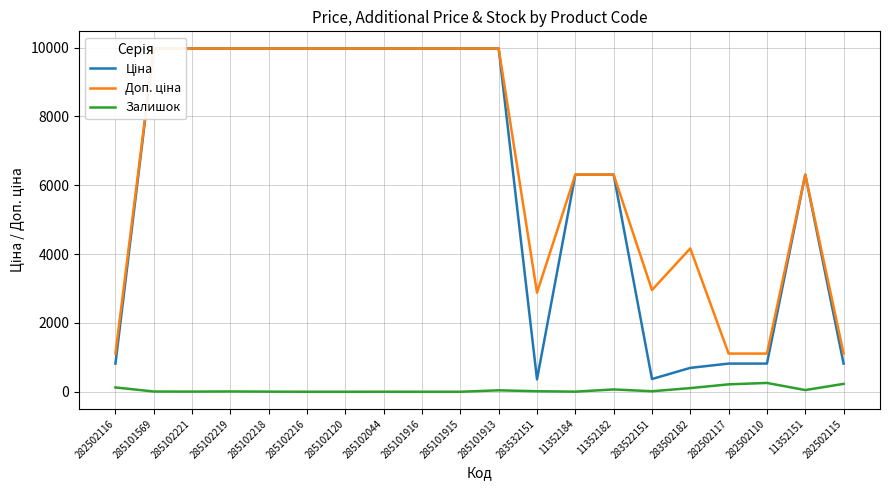

Reading right to left, list all the values displayed in this chart.

Ціна: 818.5	6308.8	818.5	818.5	694.3	369.5	6308.8	6308.8	359.9	9975.0	9975.0	9975.0	9975.0	9975.0	9975.0	9975.0	9975.0	9975.0	9975.0	818.5
Доп. ціна: 1109.2	6308.8	1109.2	1109.2	4165.6	2955.8	6308.8	6308.8	2878.8	9975.0	9975.0	9975.0	9975.0	9975.0	9975.0	9975.0	9975.0	9975.0	9975.0	1109.2
Залишок: 229.0	49.0	256.0	215.0	106.0	15.0	67.0	3.0	15.0	42.0	0.0	0.0	1.0	0.0	0.0	3.0	9.0	4.0	7.0	125.0